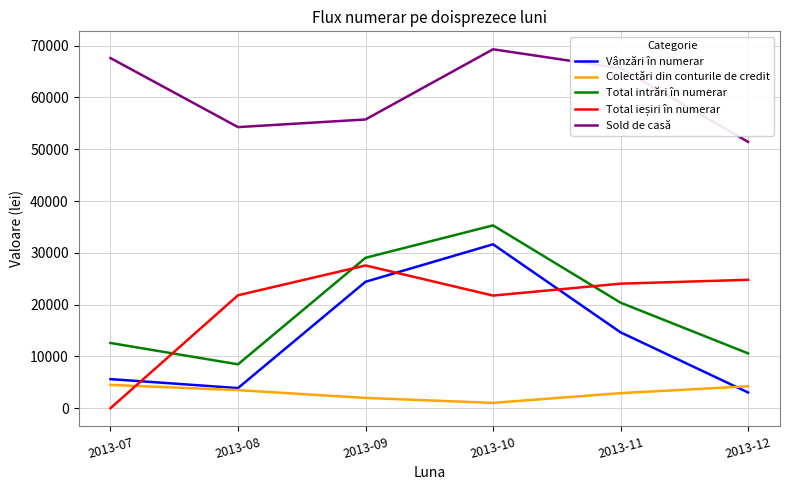

Between 2013-08 and 2013-09, which series saw the biggest shift?

Total intrări în numerar